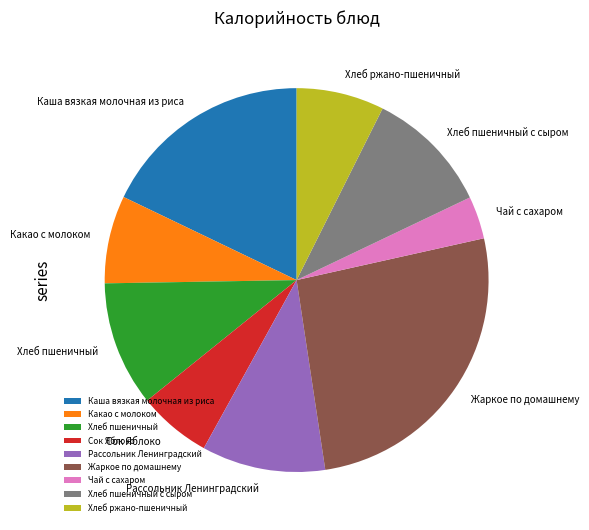

Combined, do Рассольник Ленинградский and Хлеб пшеничный с сыром account for over 50%?

No